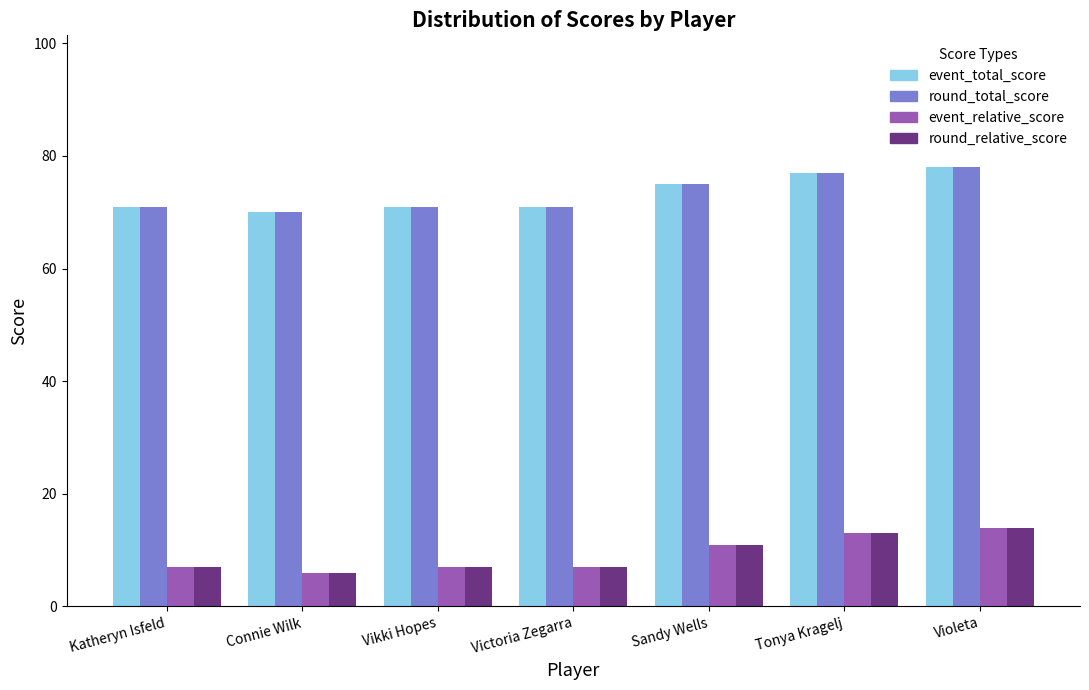

What is the sum of the event_total_score values at Connie Wilk and Sandy Wells?

145